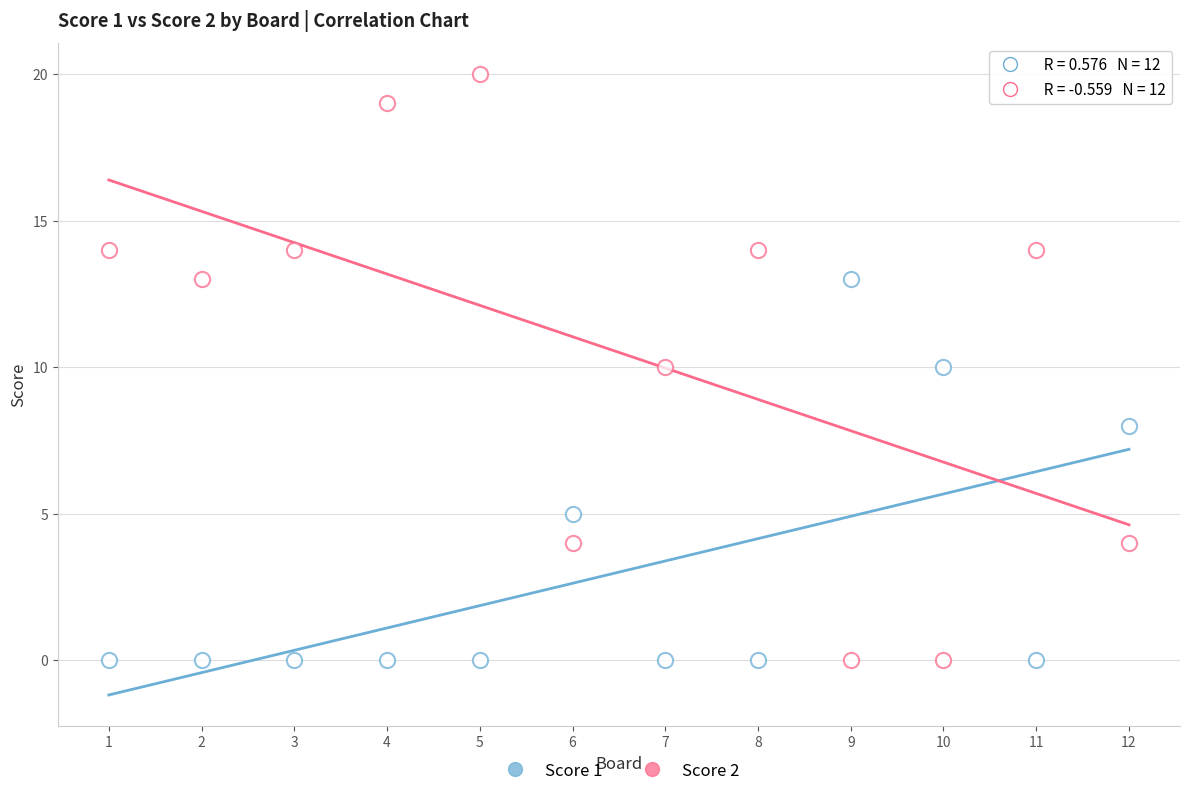

Count the number of points in this scatter plot.

24